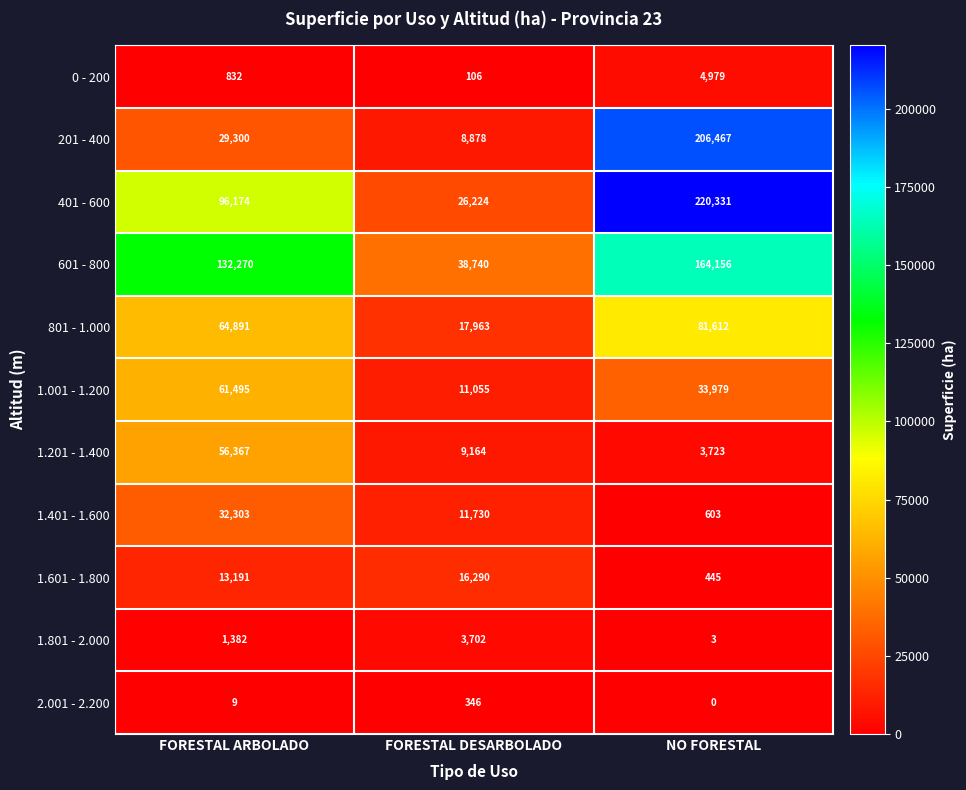

Count the 601 - 800 values in the range 38740 to 164156.

3